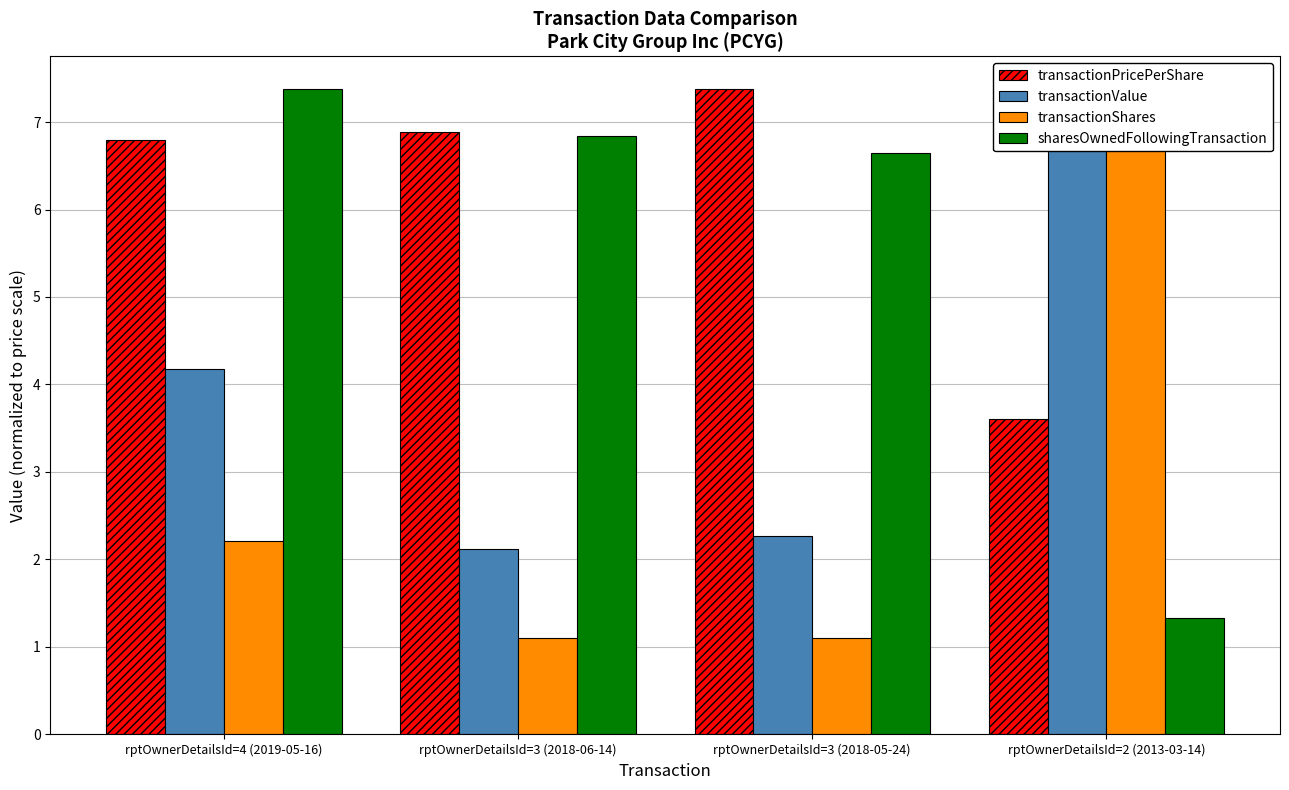

What value does the transactionValue series have at rptOwnerDetailsId=2 (2013-03-14)?

7.4